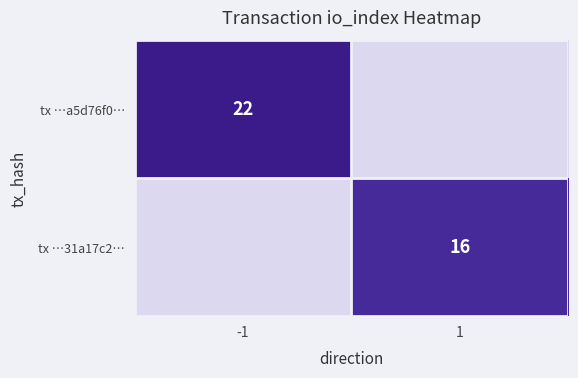

The tx …31a17c2… series shows 16 at 1. True or false?

True